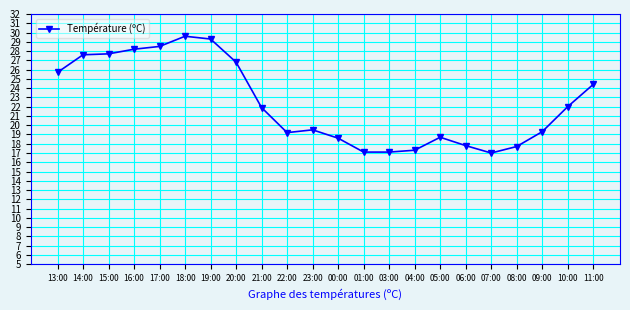

What is the average value?

22.3